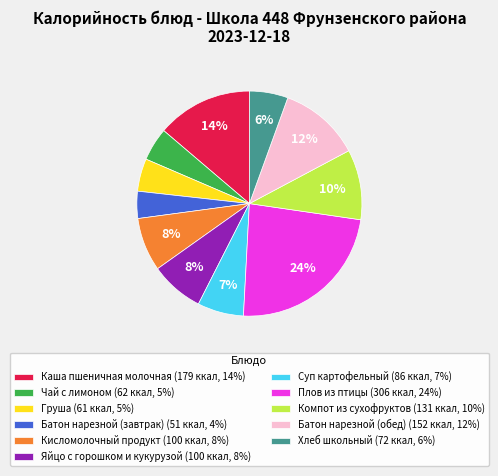

What is the ratio of the value at Батон нарезной (завтрак) to the value at Суп картофельный?

0.6